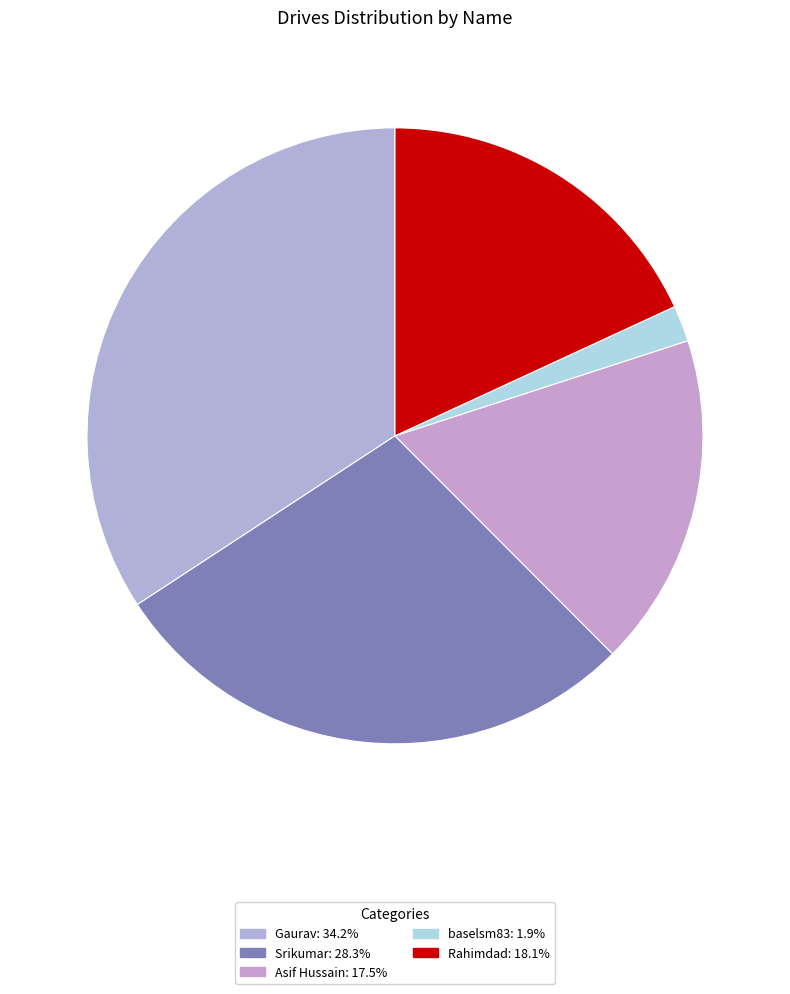

How many slices are in this pie chart?

5